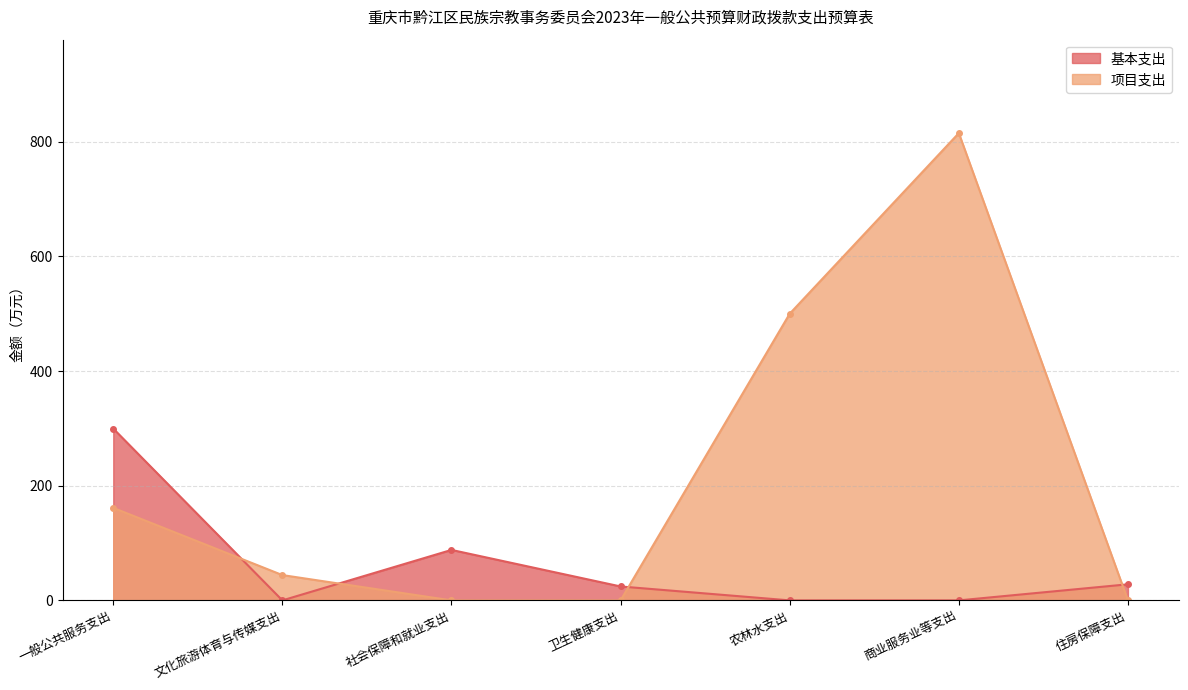

True or false: 项目支出 and 基本支出 cross at least once.

True